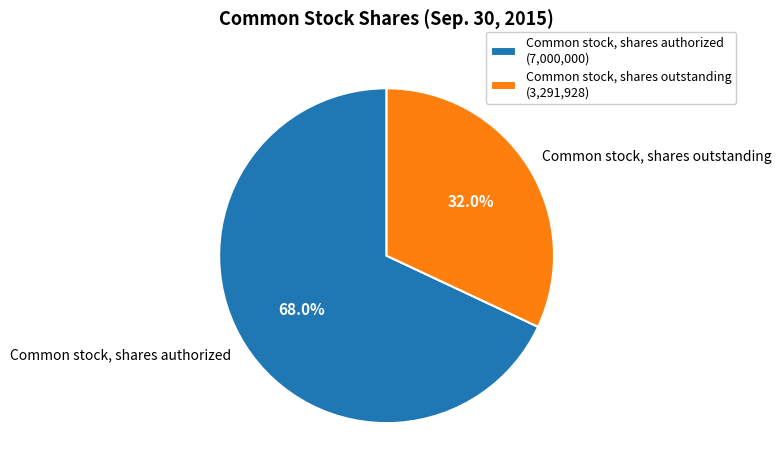

To the nearest percent, what is the average slice percentage?

50%